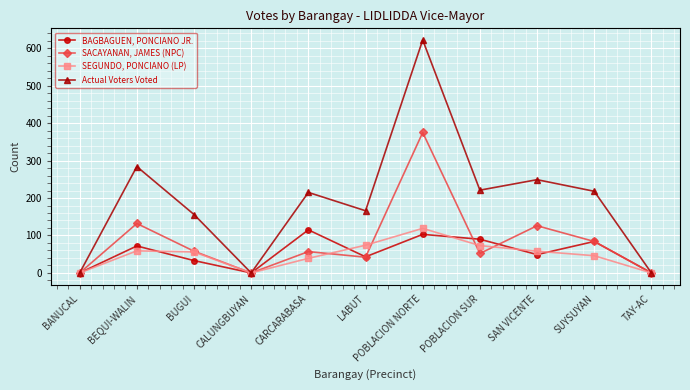

True or false: SEGUNDO, PONCIANO (LP) has a value of 99 at LABUT.

False